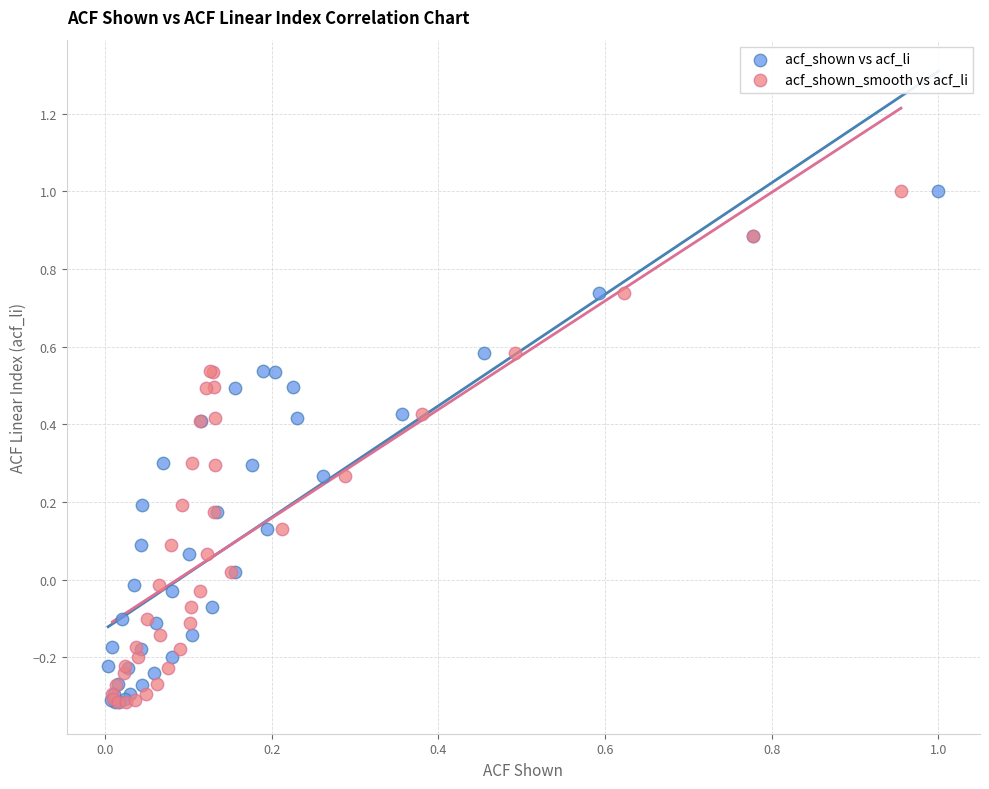

What are all the series names shown in the legend?

acf_shown vs acf_li, acf_shown_smooth vs acf_li